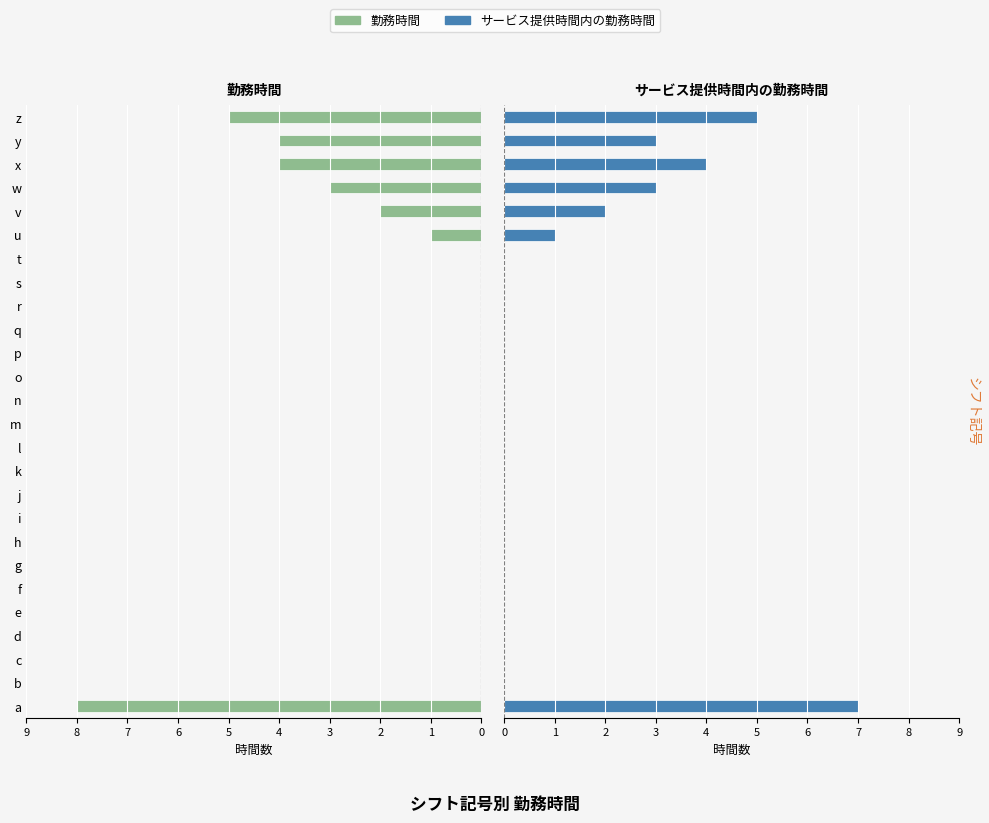

Which series has the largest total across all categories?

勤務時間